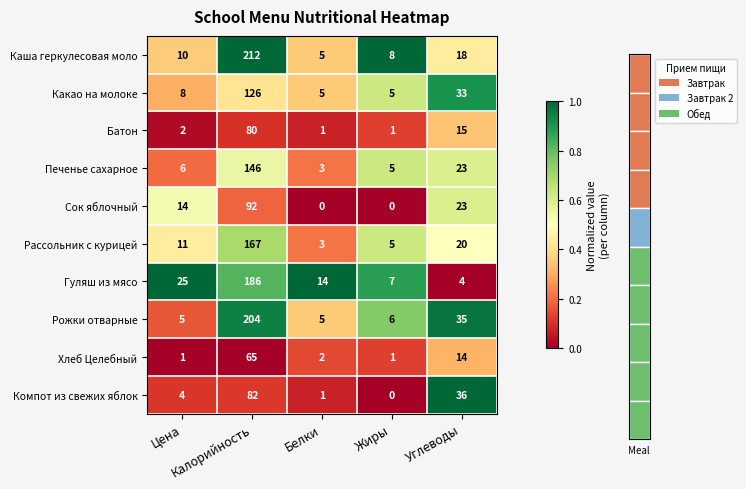

What is the average value of the Каша геркулесовая моло series?

51